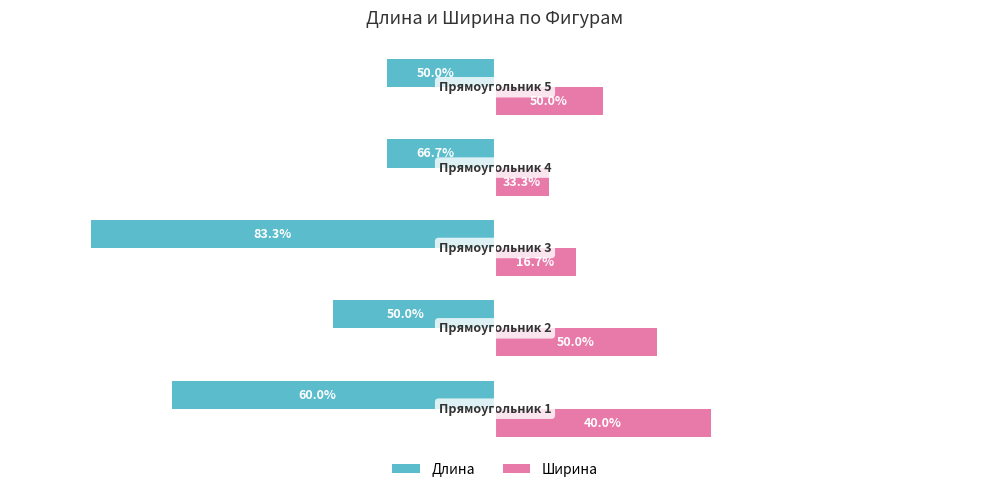

What are all the series names shown in the legend?

Длина, Ширина